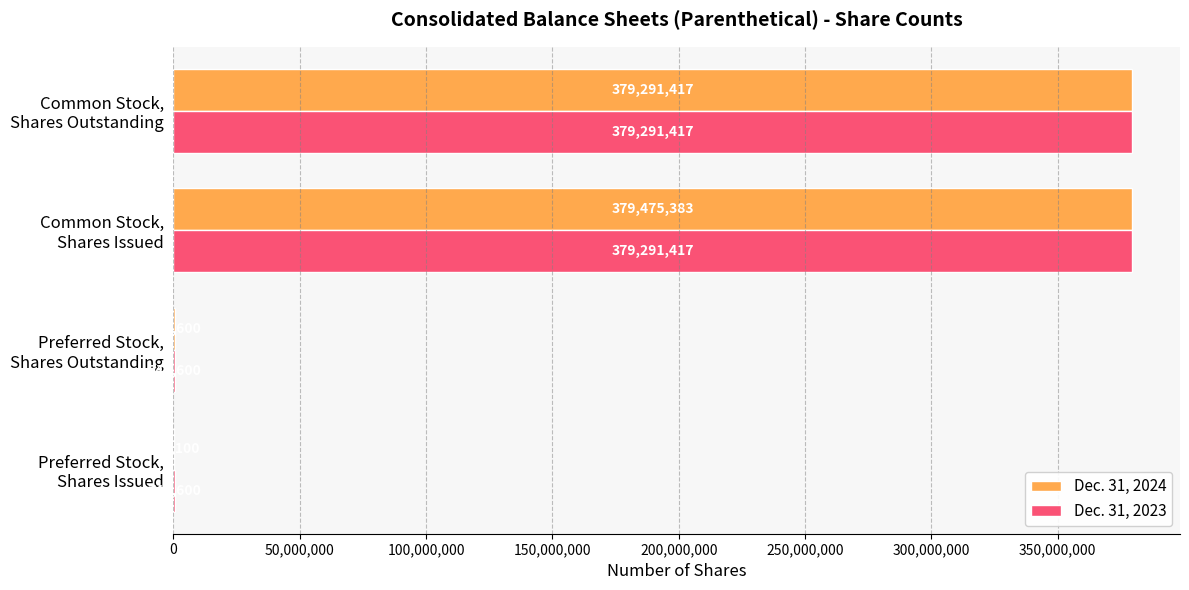

What is the sum of all Dec. 31, 2023 values?

760074034